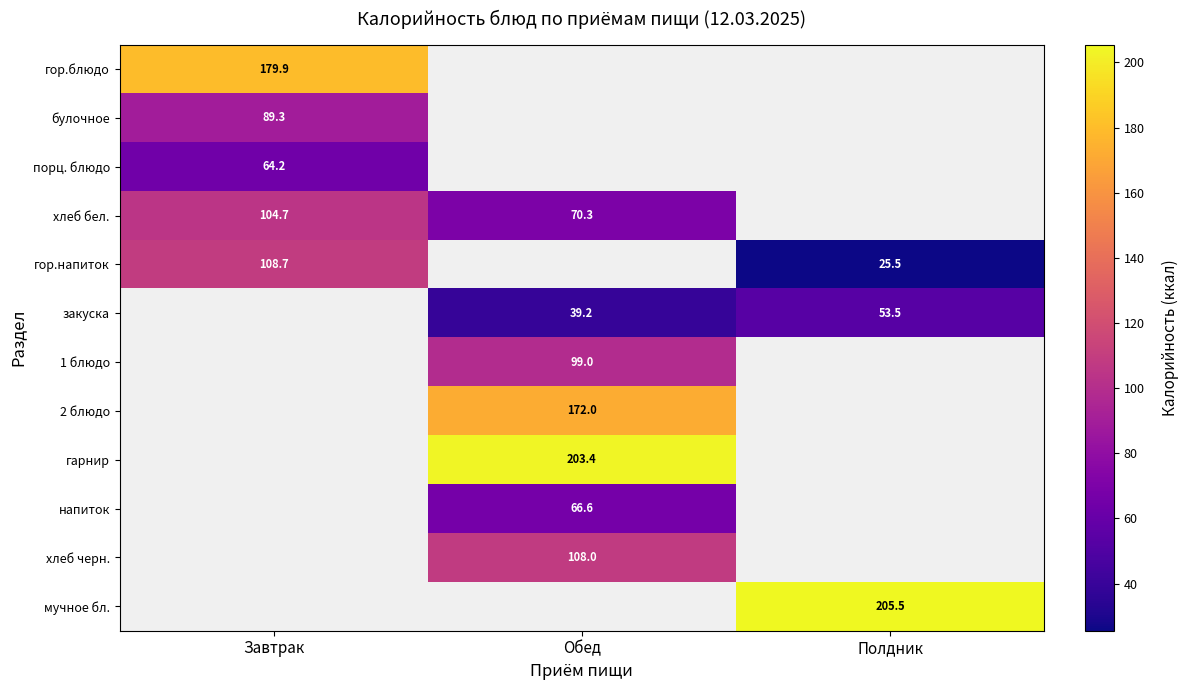

Between Завтрак and Обед, which series saw the biggest shift?

хлеб бел.